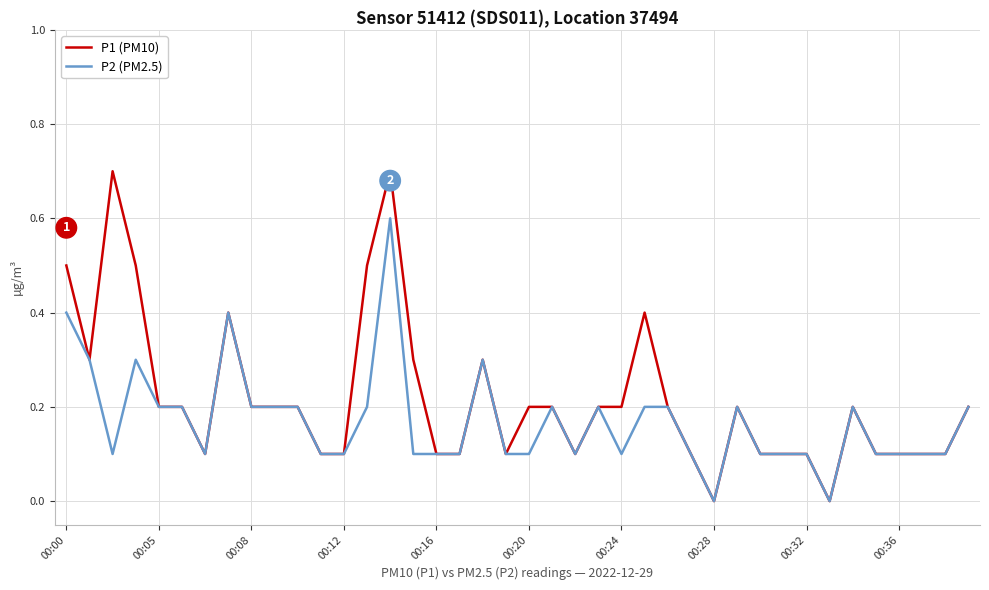

Which series has the largest range (max minus min)?

P1 (PM10)